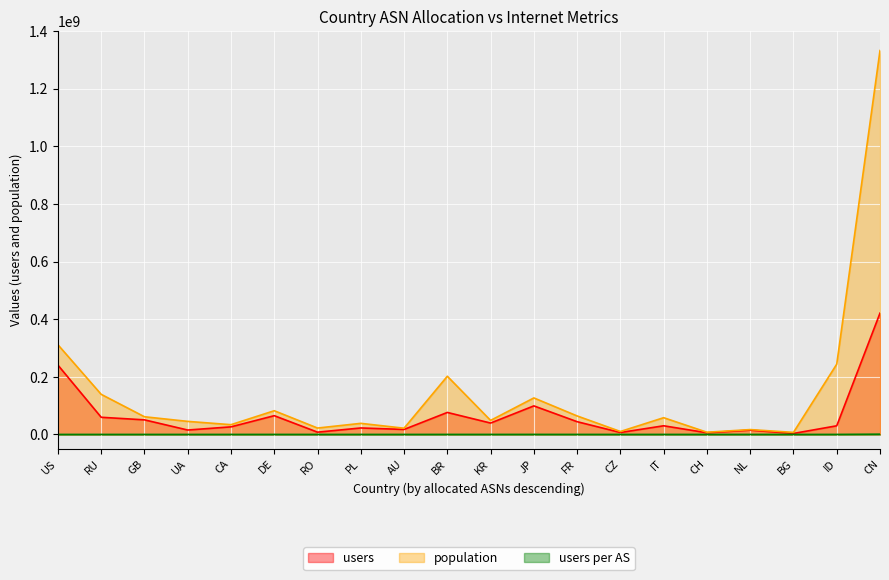

What is the difference between the users values at RU and CN?

361473419